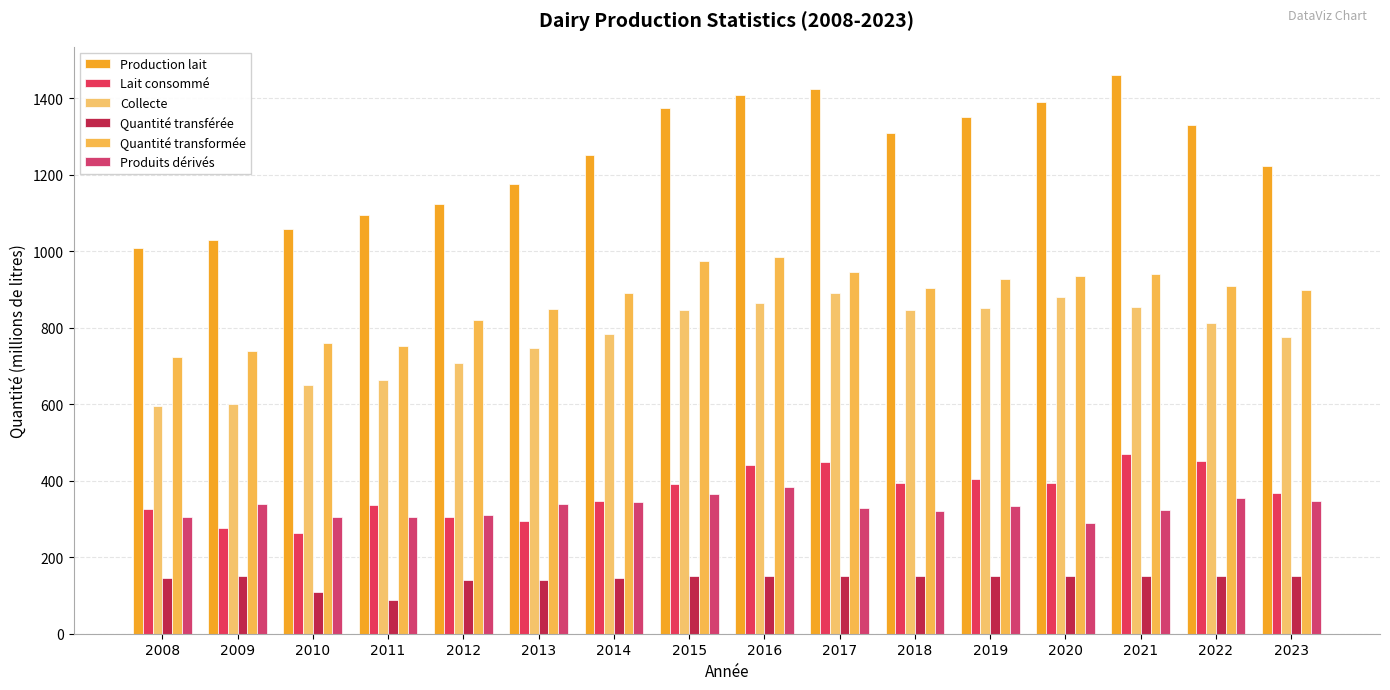

What is the value of the Lait consommé bar at the 16th from the left?

368.6